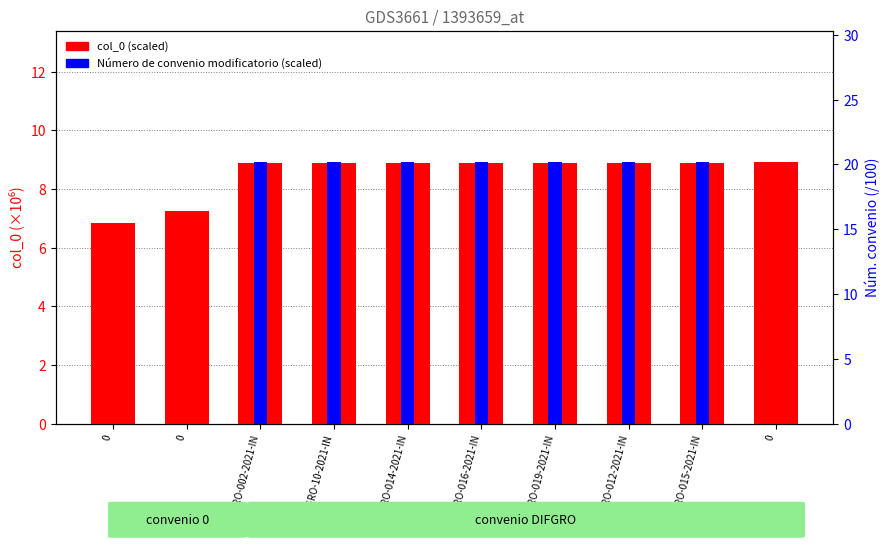

Which has a higher value, DIFGRO-014-2021-IN or DIFGRO-002-2021-IN?

DIFGRO-014-2021-IN